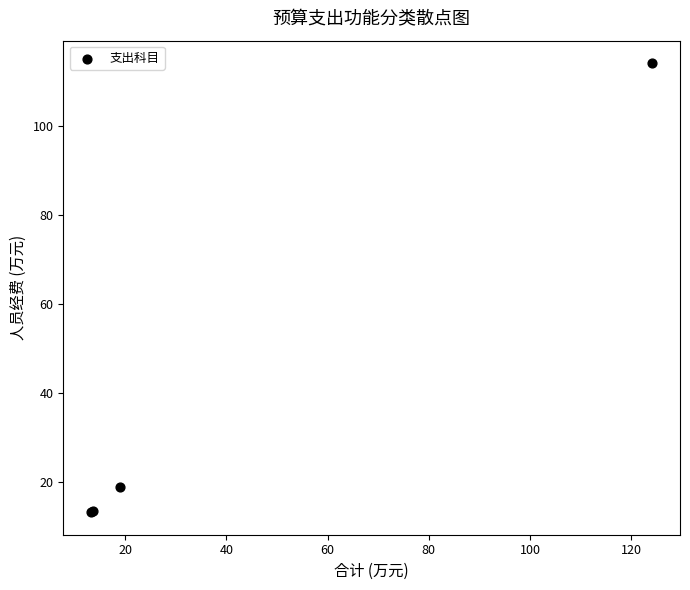

What Y value in the scatter plot is closest to 63?

19.0